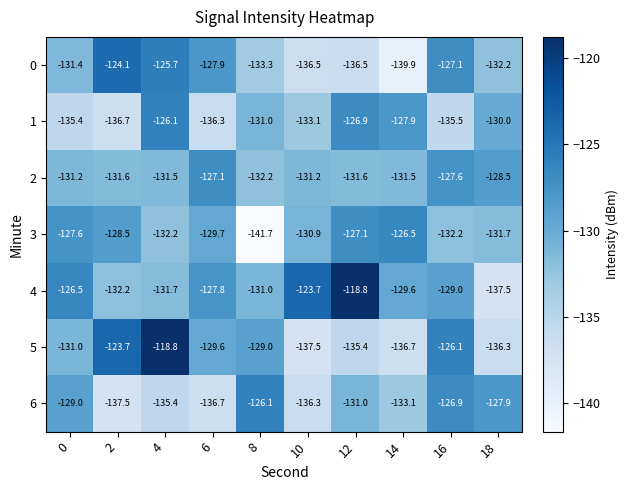

At which category is the sum across all series the highest?

4